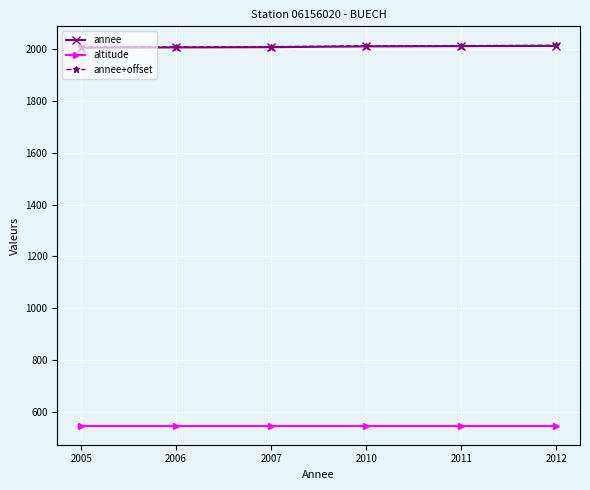

What is the maximum value shown in the chart?

2014